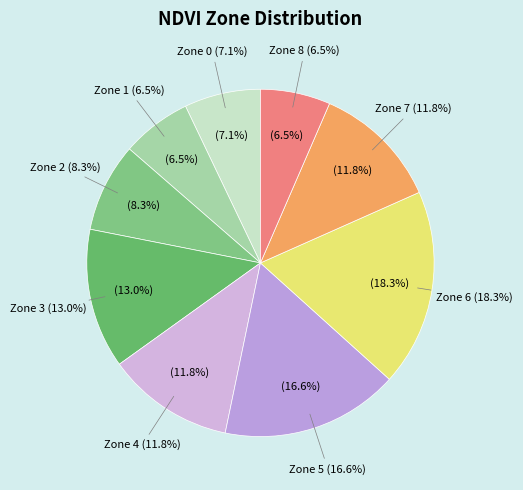

To the nearest percent, what is the difference between the largest and smallest slice percentages?

12%